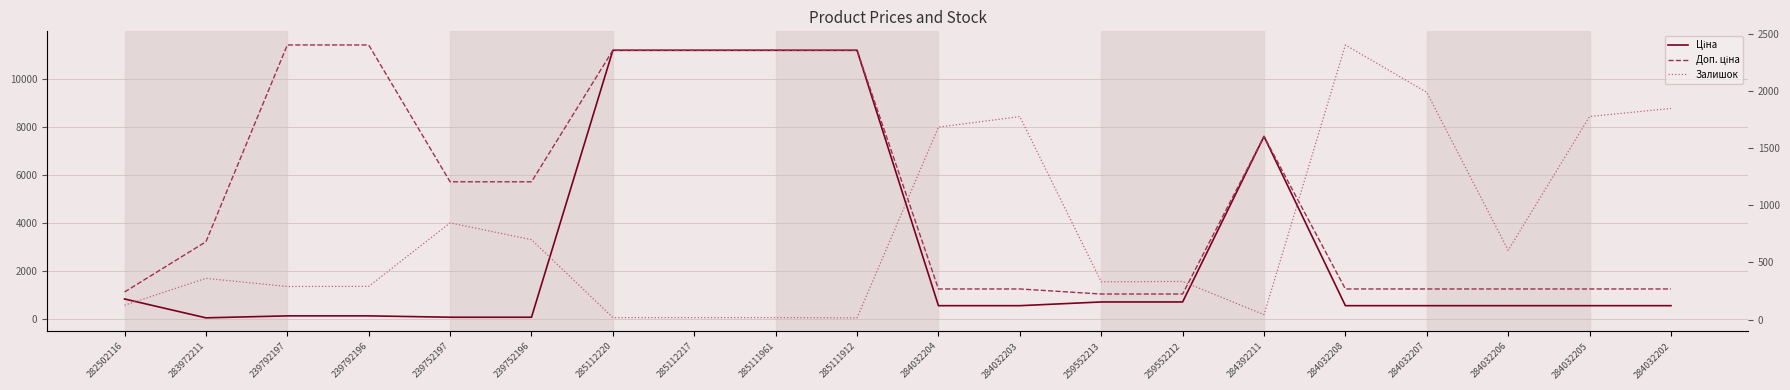

What is the difference between the Доп. ціна values at 239752197 and 282502116?

4595.8